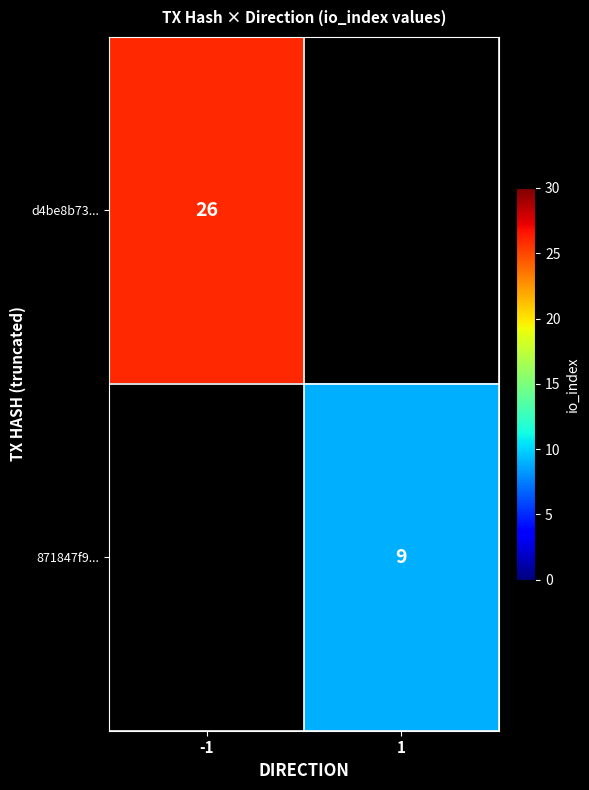

The 871847f9... series shows 9 at 1. True or false?

True